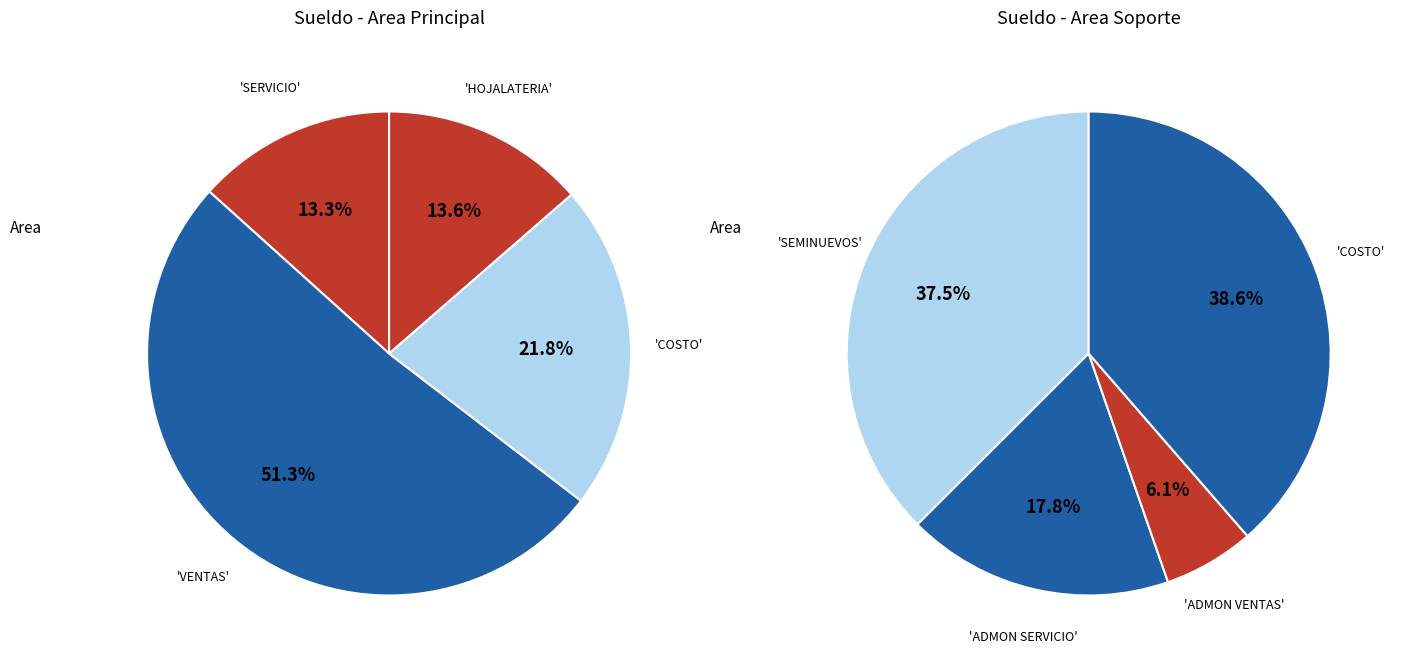

Is SEMINUEVOS the majority of the pie?

No